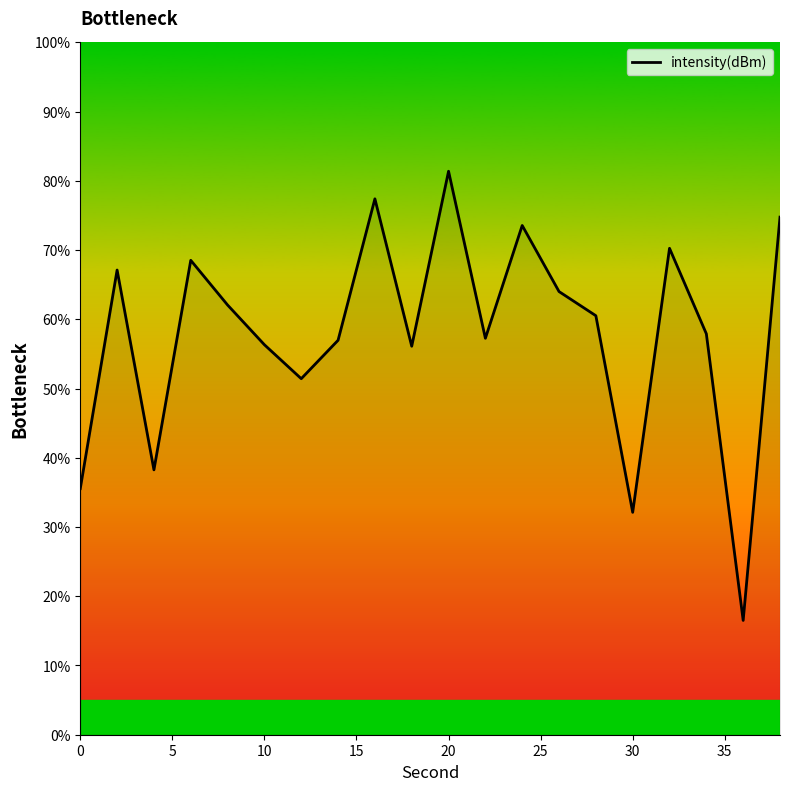

What is the maximum value shown in the chart?

81.4